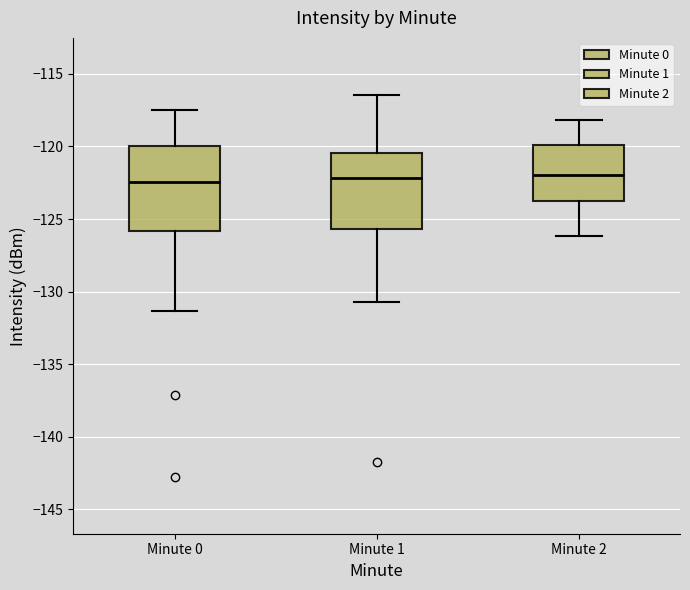

Comparing the boxes themselves (not the whiskers), which one is the tallest?

Minute 0